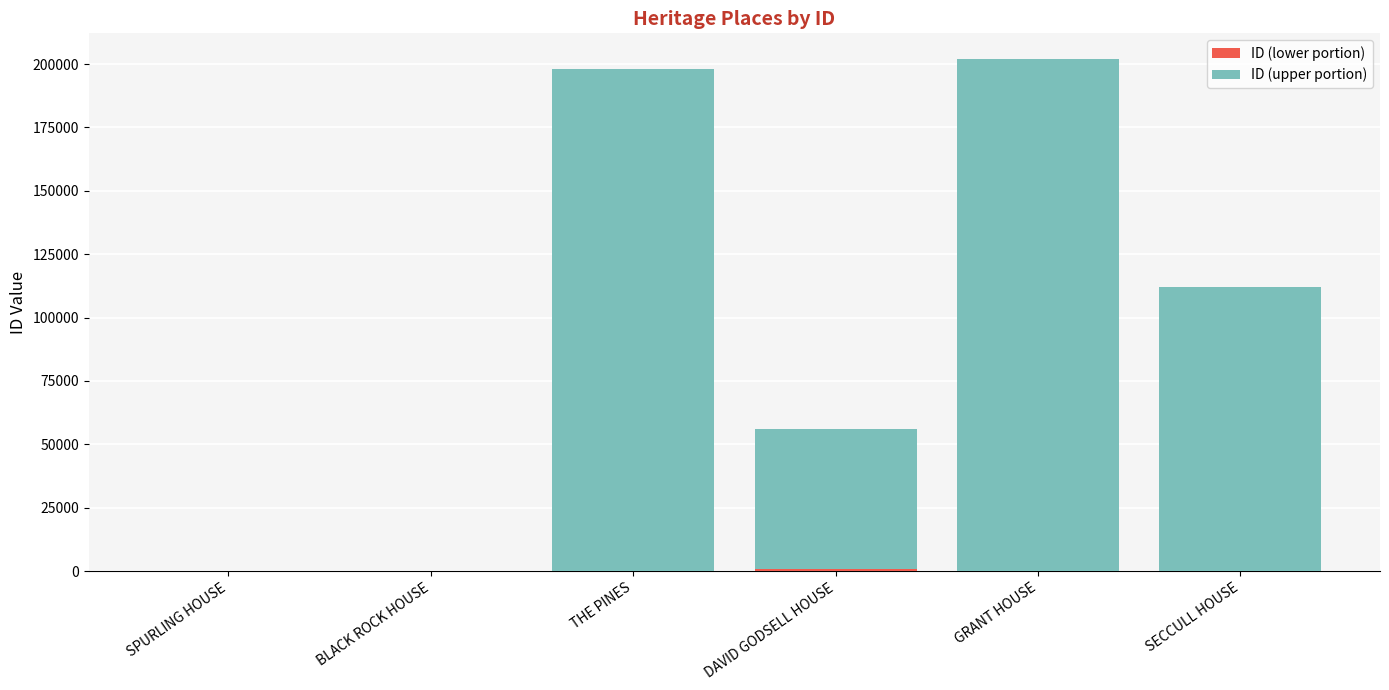

List the labels in order of ID (lower portion) value, smallest first.

GRANT HOUSE, THE PINES, SECCULL HOUSE, BLACK ROCK HOUSE, SPURLING HOUSE, DAVID GODSELL HOUSE